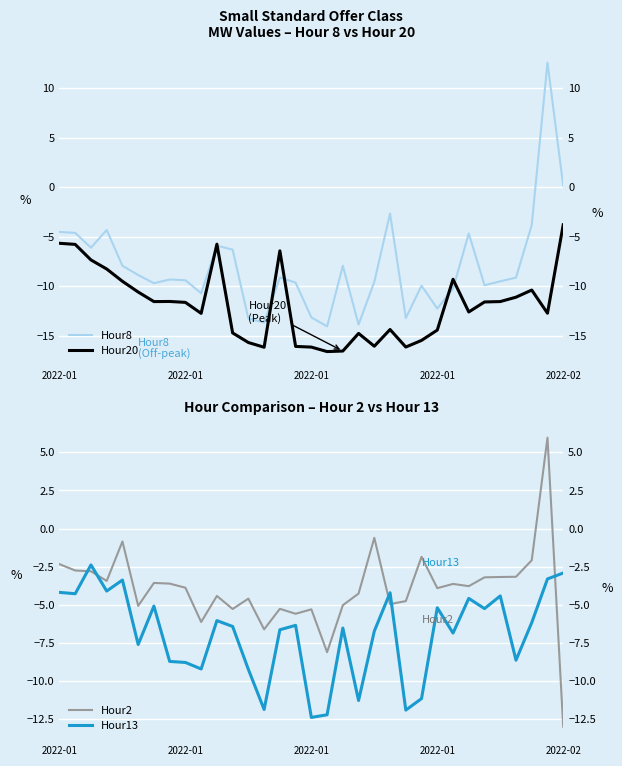

How many data points does each series have?

33